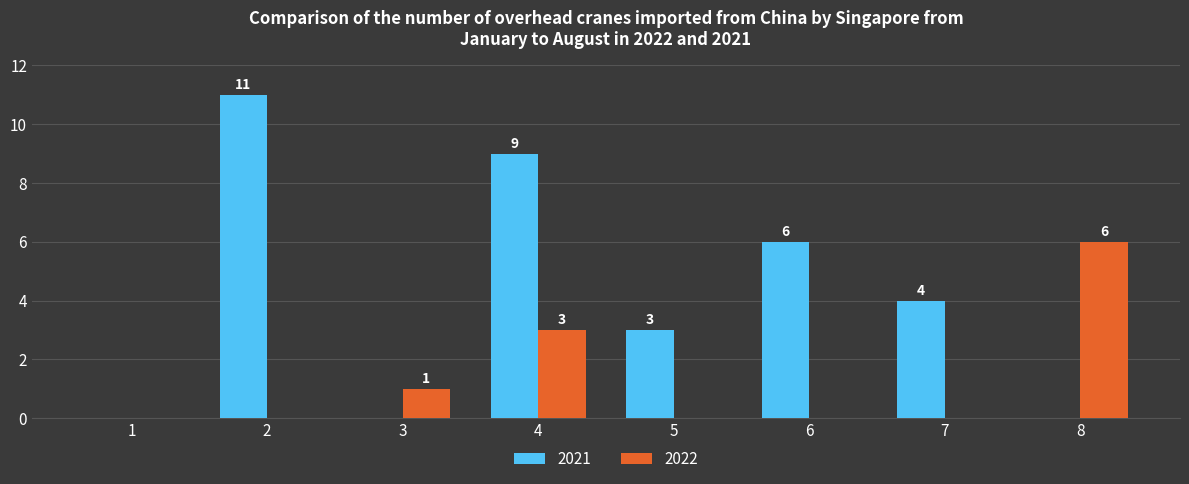

Which series has the largest total across all categories?

2021